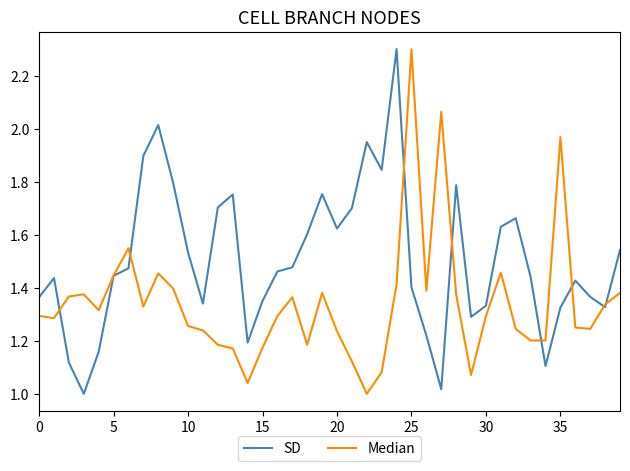

List the series in order of their overall mean, lowest first.

Median, SD